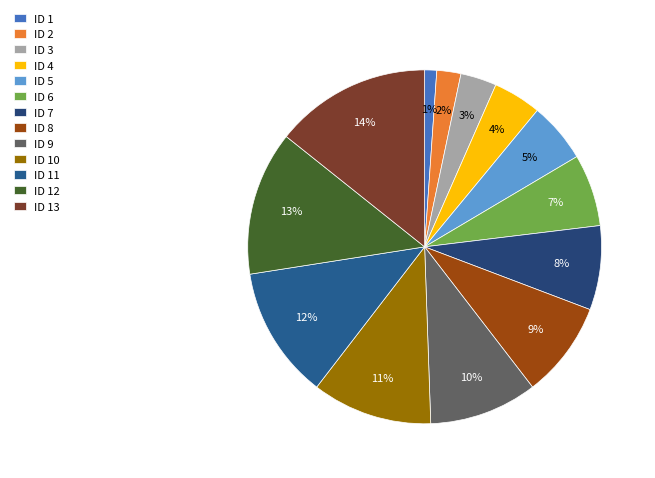

To the nearest percent, what is the difference between the largest and smallest slice percentages?

13%